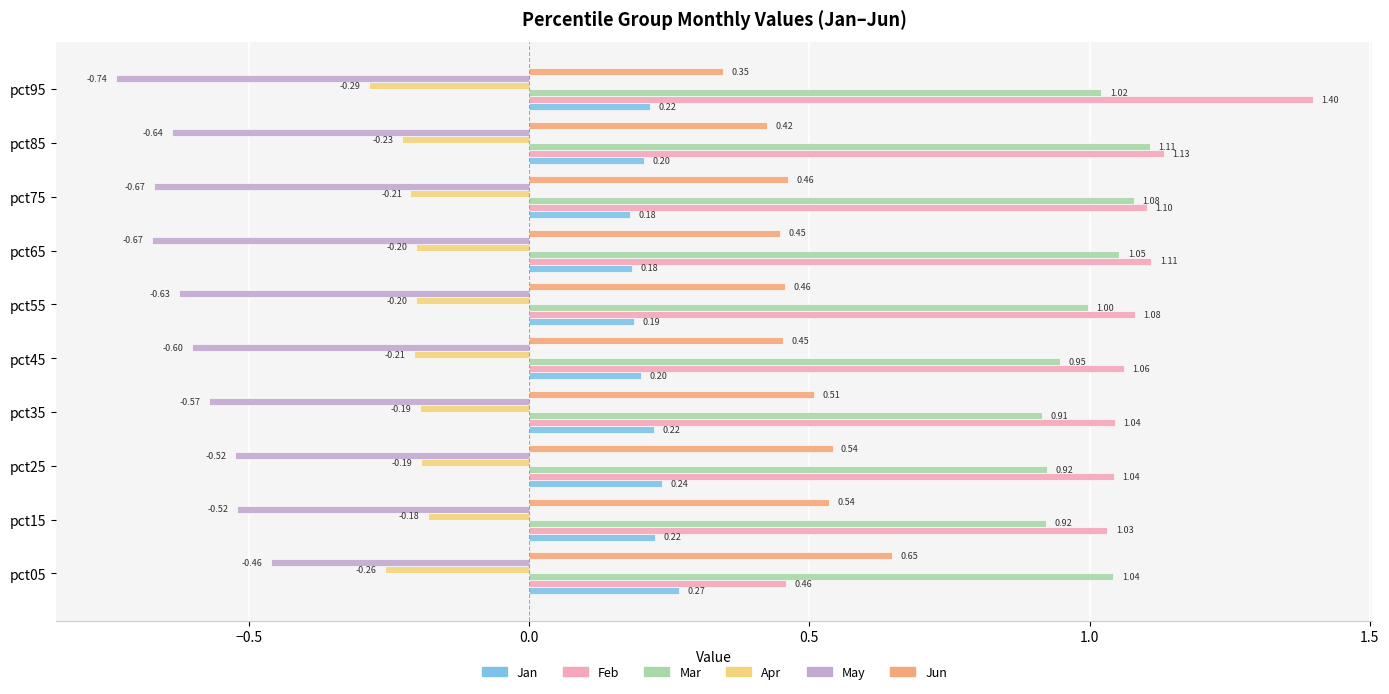

What is the sum of all Jun values?

4.8